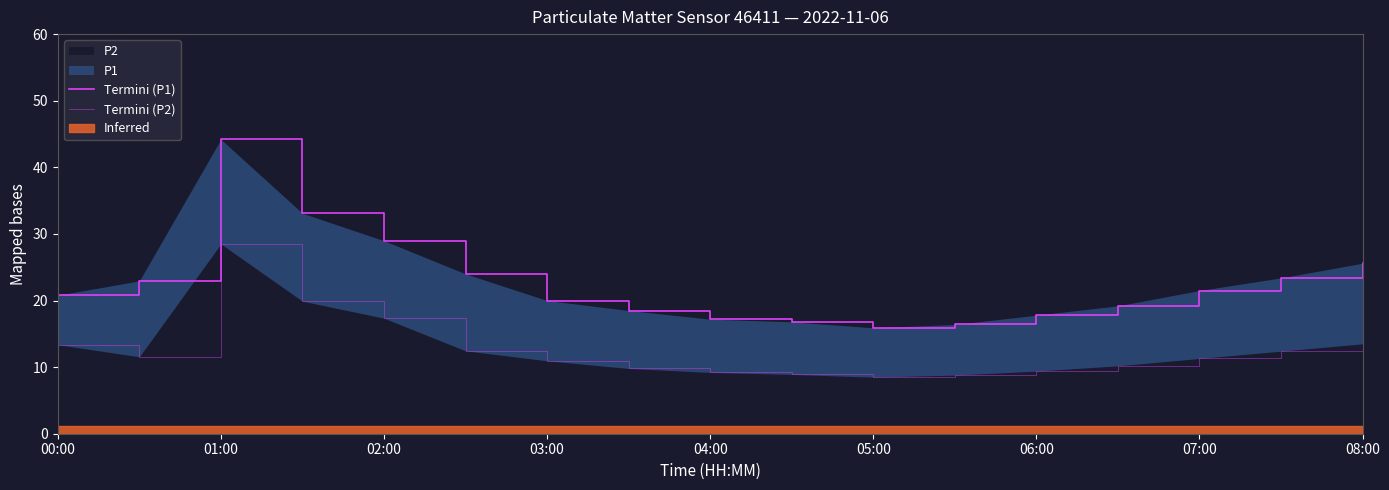

The value of P2 at 03:00 is 10.9. True or false?

True